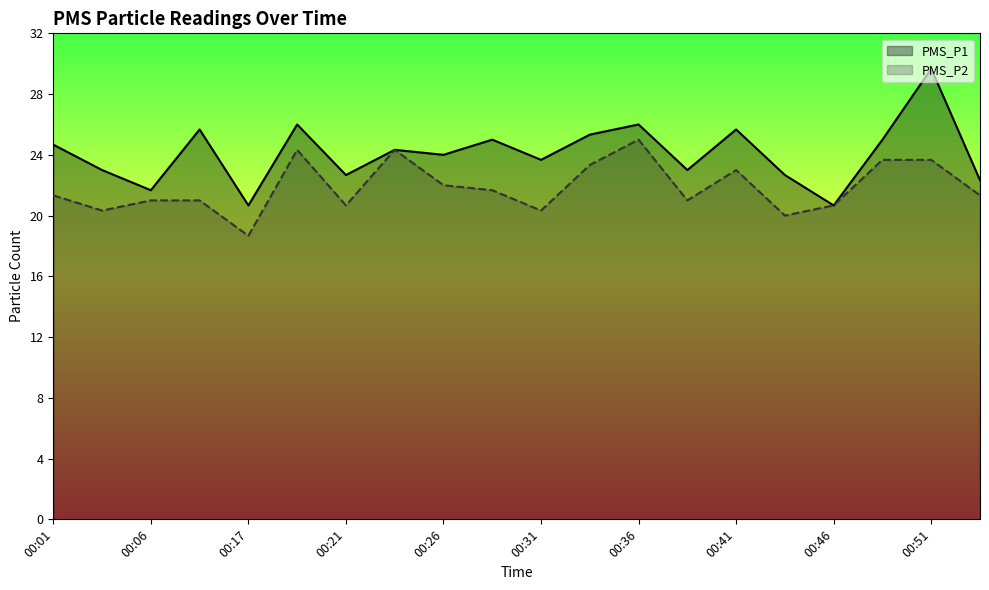

Read the PMS_P1 value at 00:51.

29.7